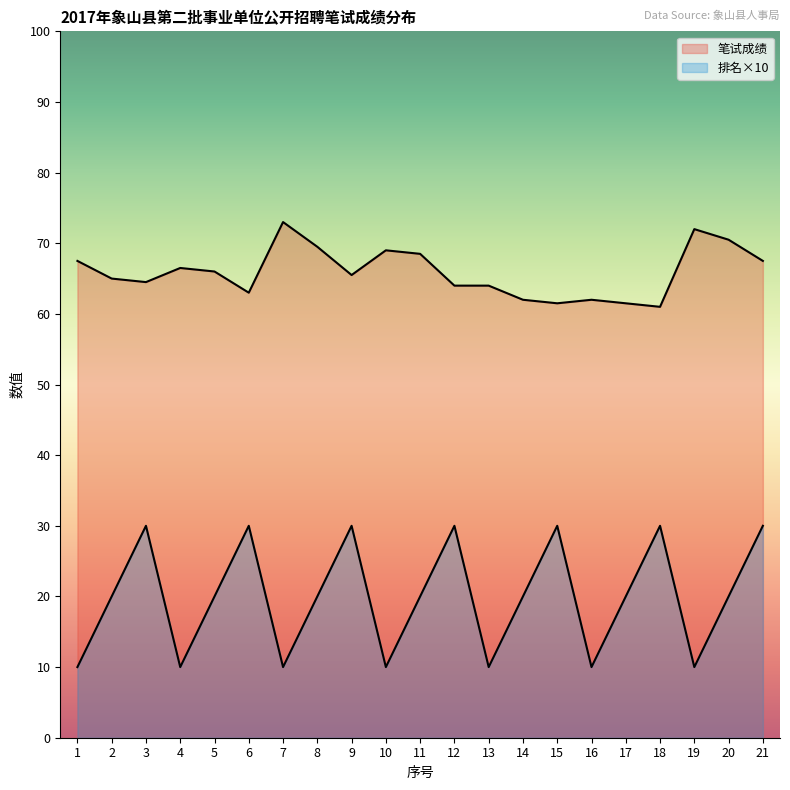

How many interior local valleys does the 排名 series have?

6